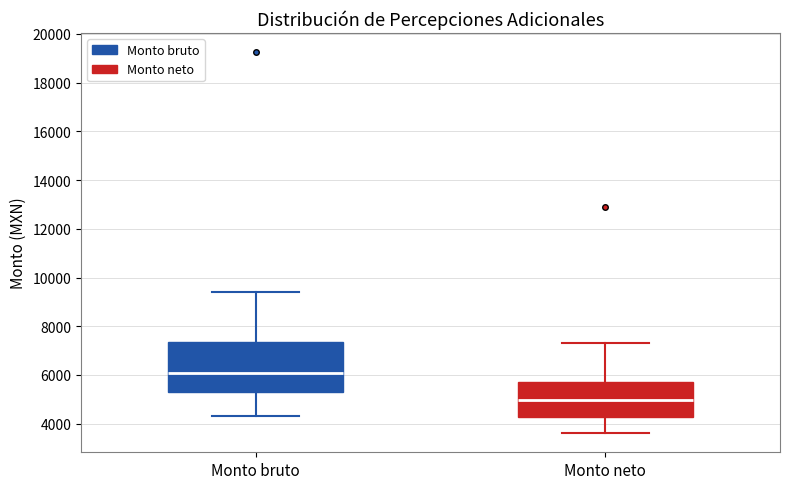

Which box's median line is the lowest?

Monto neto